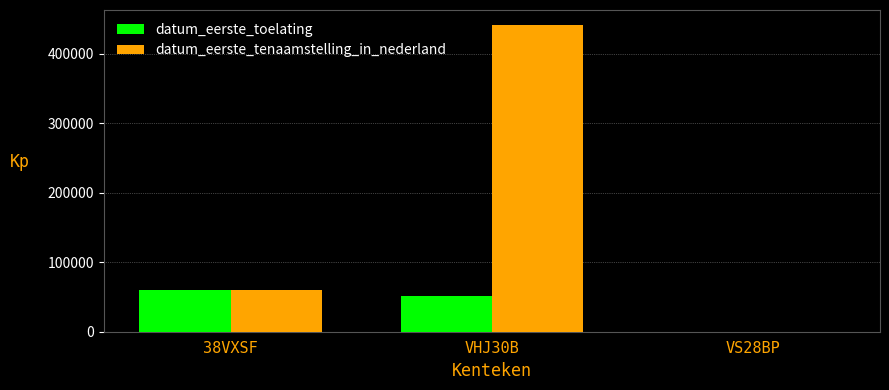

What is the total value across all series at 38VXSF?

120366